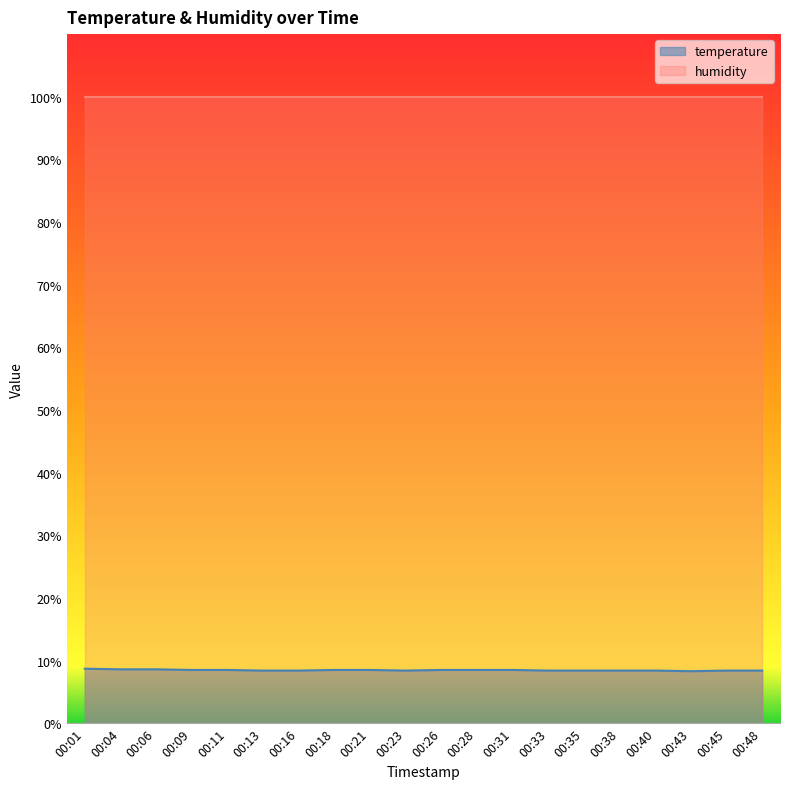

True or false: temperature and humidity cross at least once.

False